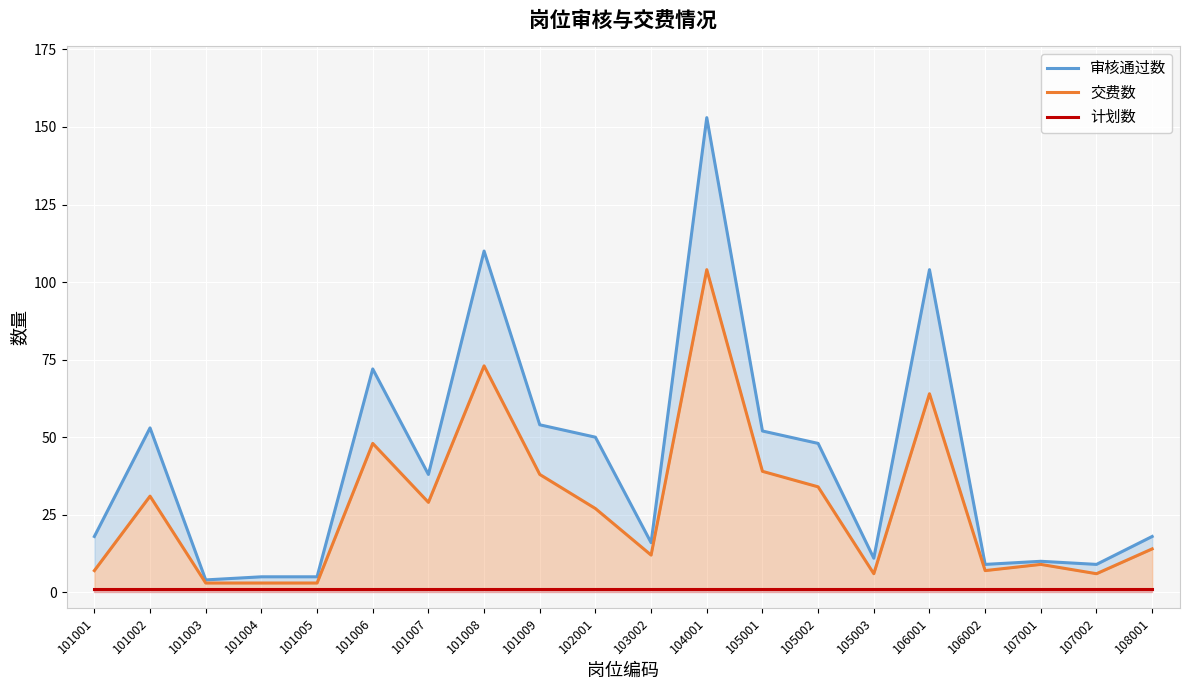

How many lines are shown in the chart?

3